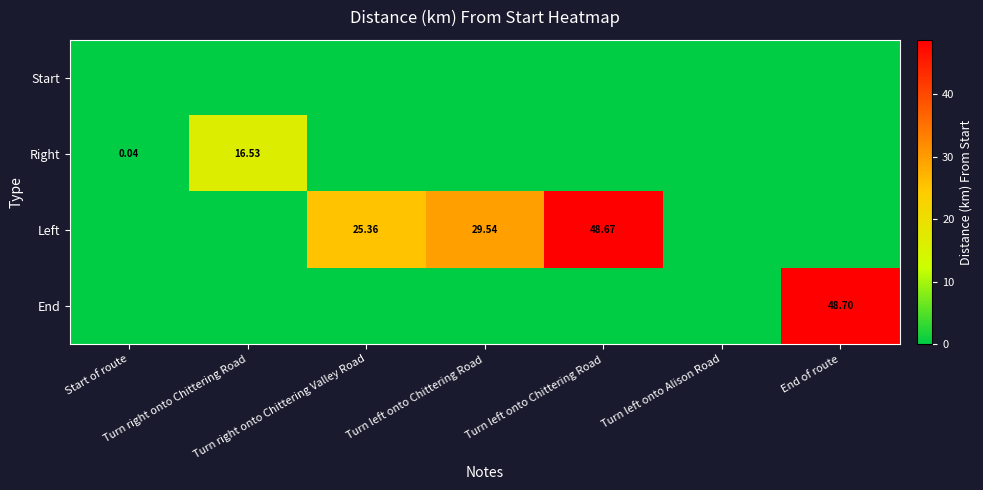

List the labels in order of Left value, smallest first.

Start of route, Turn right onto Chittering Road, Turn left onto Alison Road, End of route, Turn right onto Chittering Valley Road, Turn left onto Chittering Road, Turn left onto Chittering Road